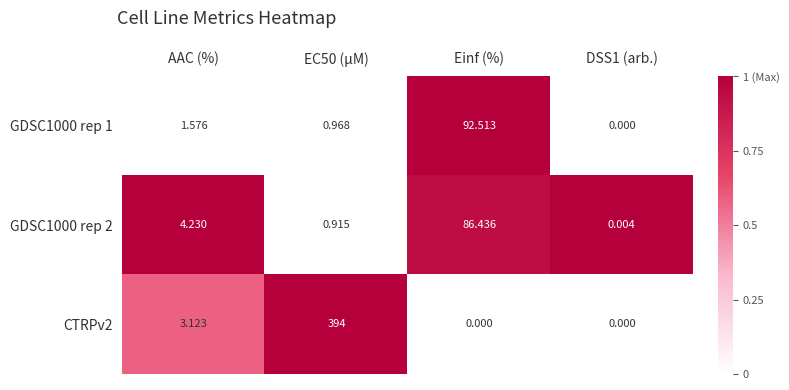

At which label does GDSC1000 rep 1 reach its peak?

Einf (%)